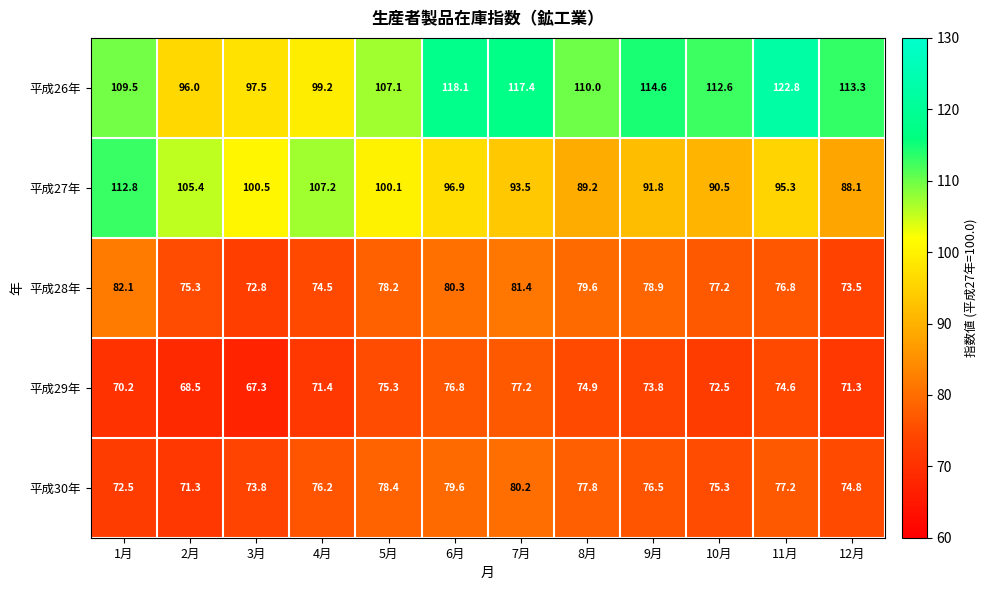

True or false: 平成30年 has a value of 122.9 at 5月.

False